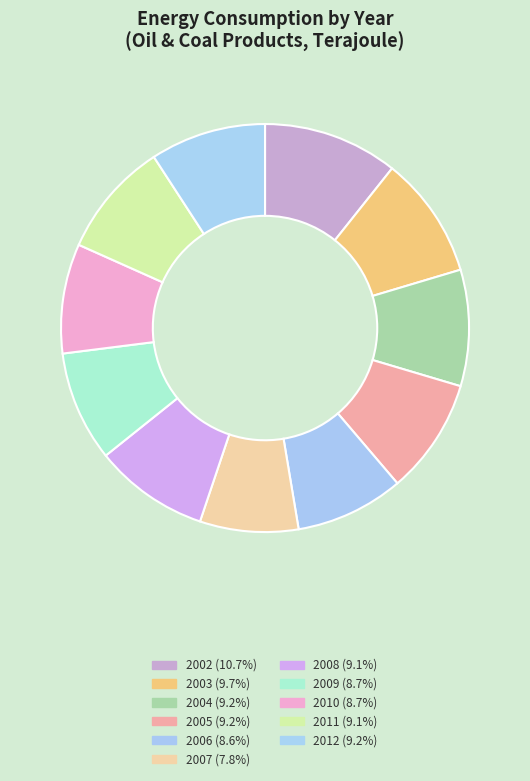

To the nearest percent, what portion does 2003 represent?

10%